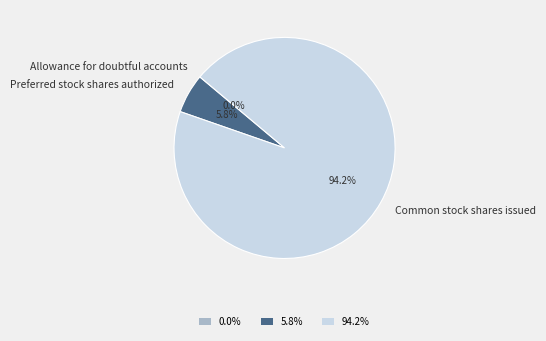

To the nearest percent, what is the difference between the Preferred stock shares authorized and Common stock shares issued slice percentages?

88%